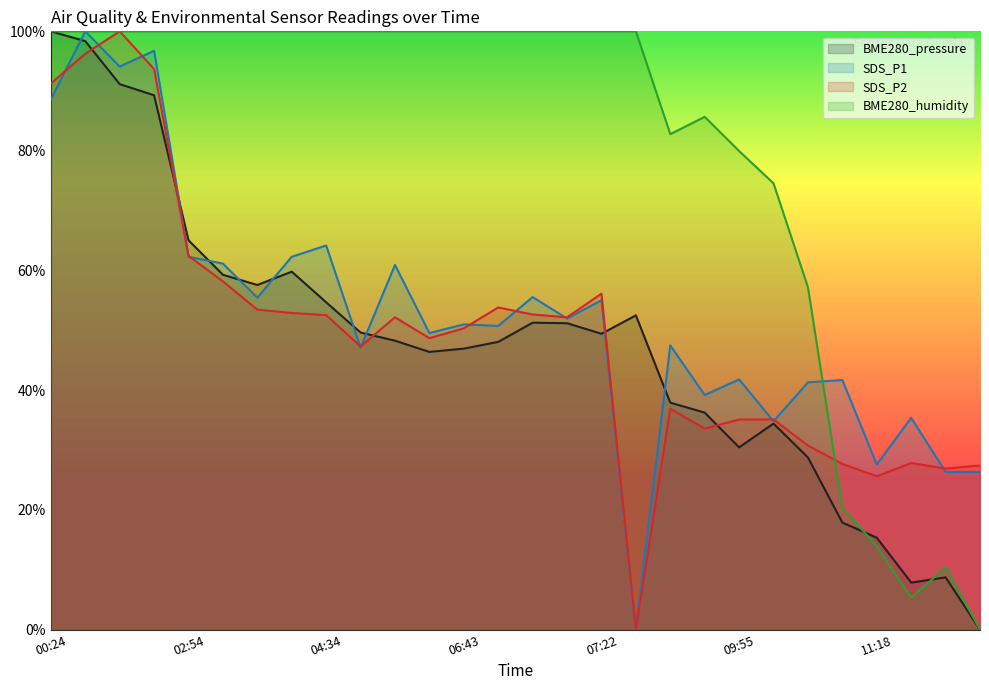

List the labels in order of SDS_P1 value, largest first.

00:42, 01:25, 01:18, 00:24, 04:34, 02:54, 04:21, 03:19, 06:29, 06:56, 04:08, 07:22, 06:59, 06:43, 06:46, 06:38, 09:43, 06:04, 09:55, 11:01, 10:22, 09:49, 11:45, 09:58, 11:18, 11:49, 12:09, 08:35